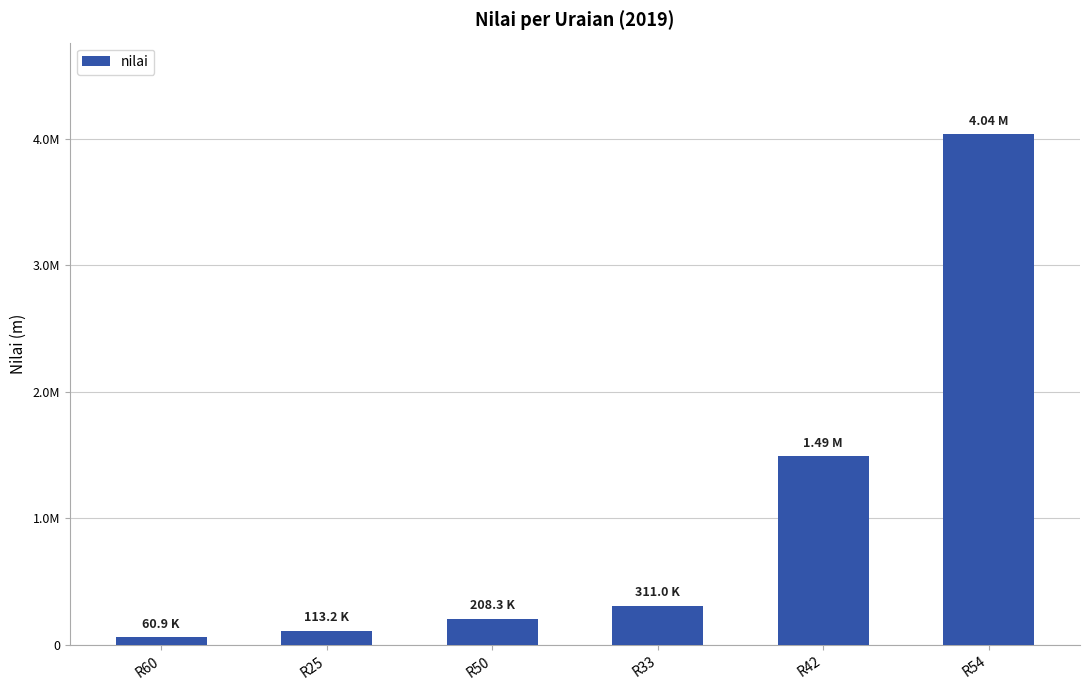

Are the bars horizontal?

No